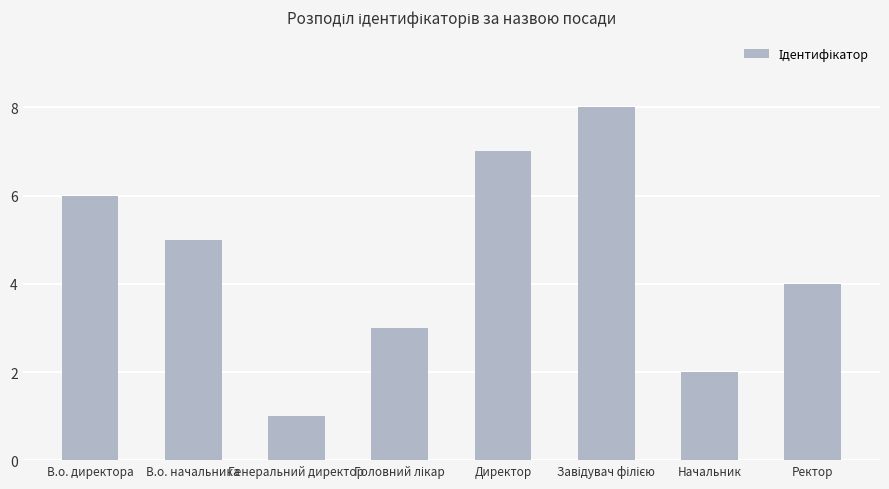

What is the difference between the values at Директор and Начальник?

5